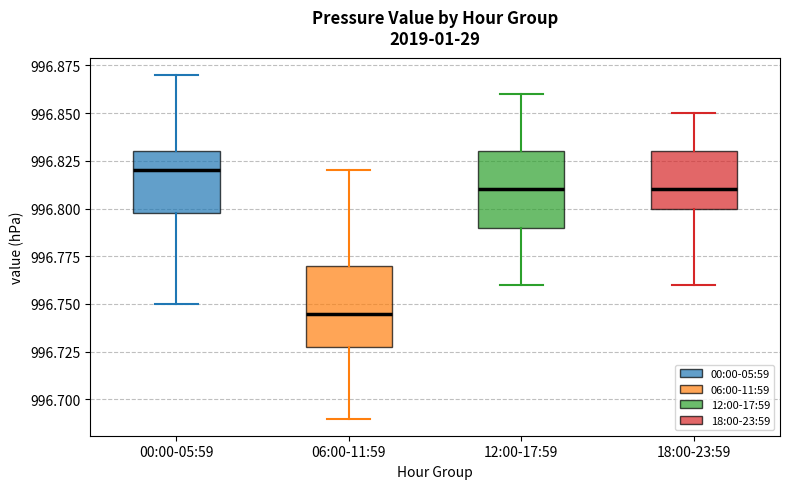

Where does the lower whisker of the box for 18:00-23:59 end on the y-axis? The values are not printed on the chart, so give them approximately, as read against the axis.

996.760